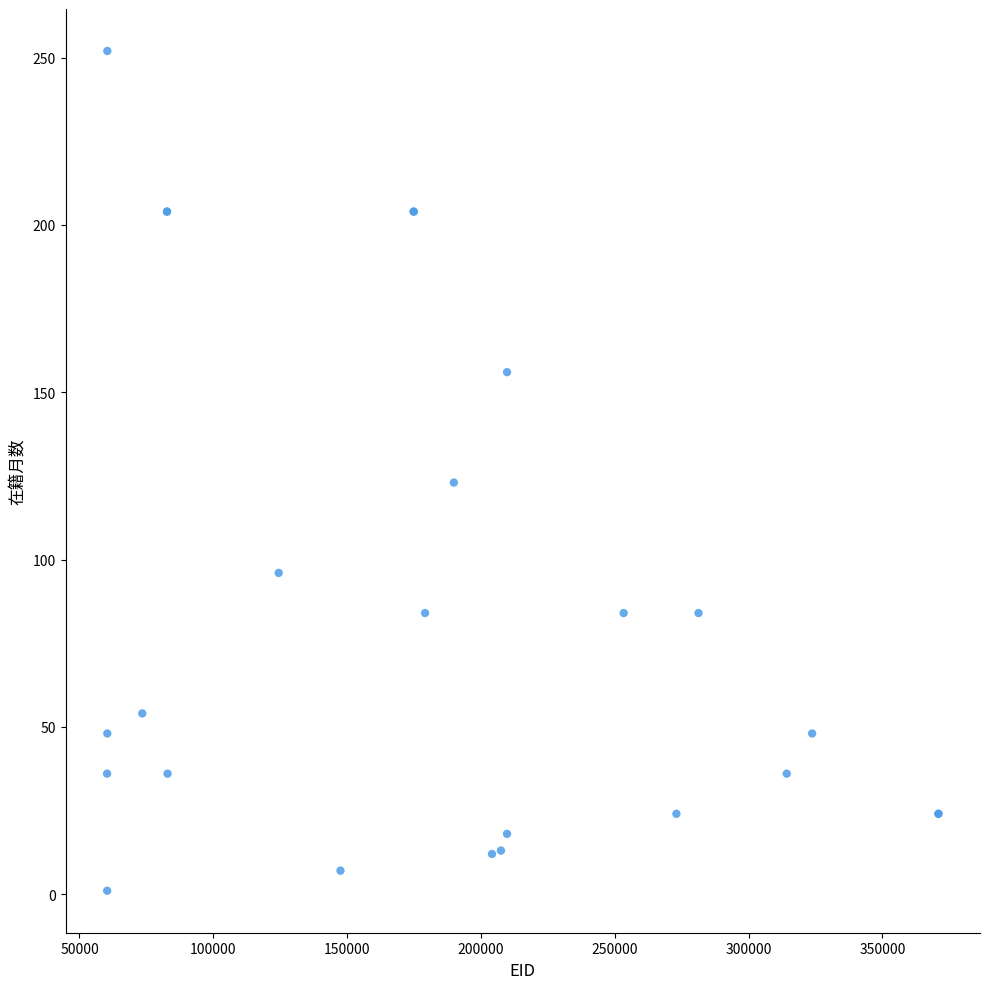

What Y value in the scatter plot is closest to 126?

123